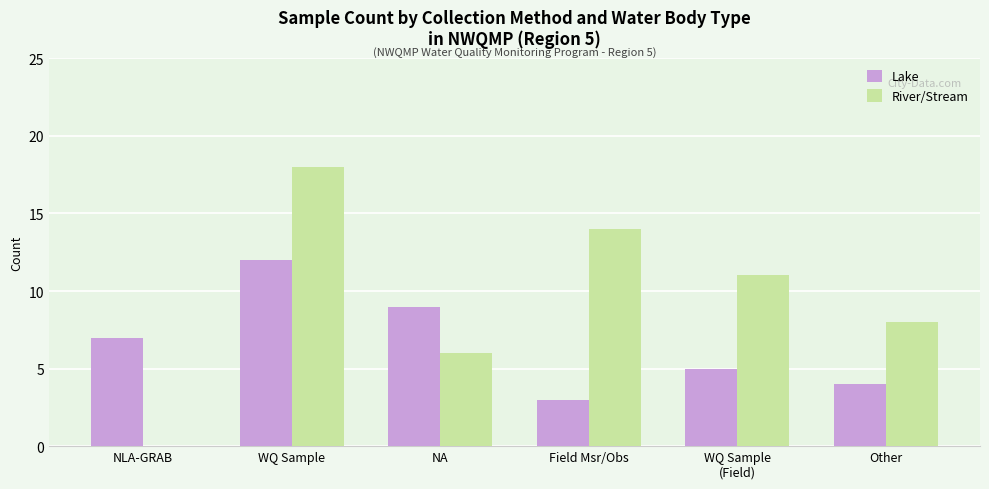

What is the total value across all series at NLA-GRAB?

7